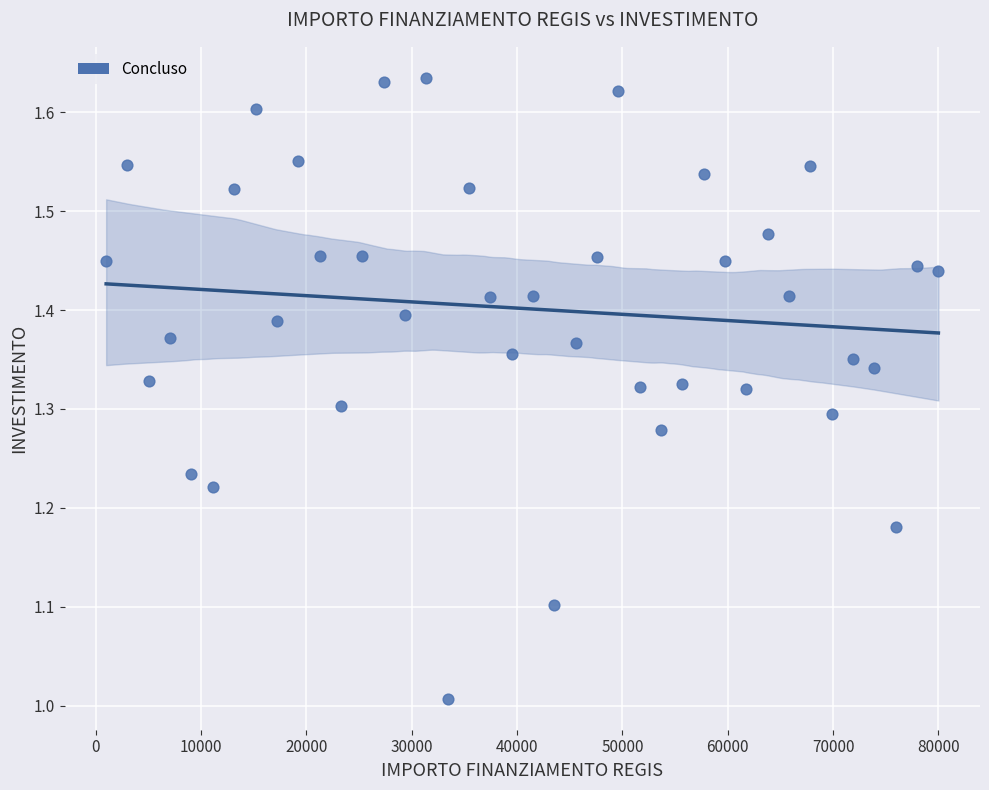

What is the range of X values (max minus min)?

79000.0